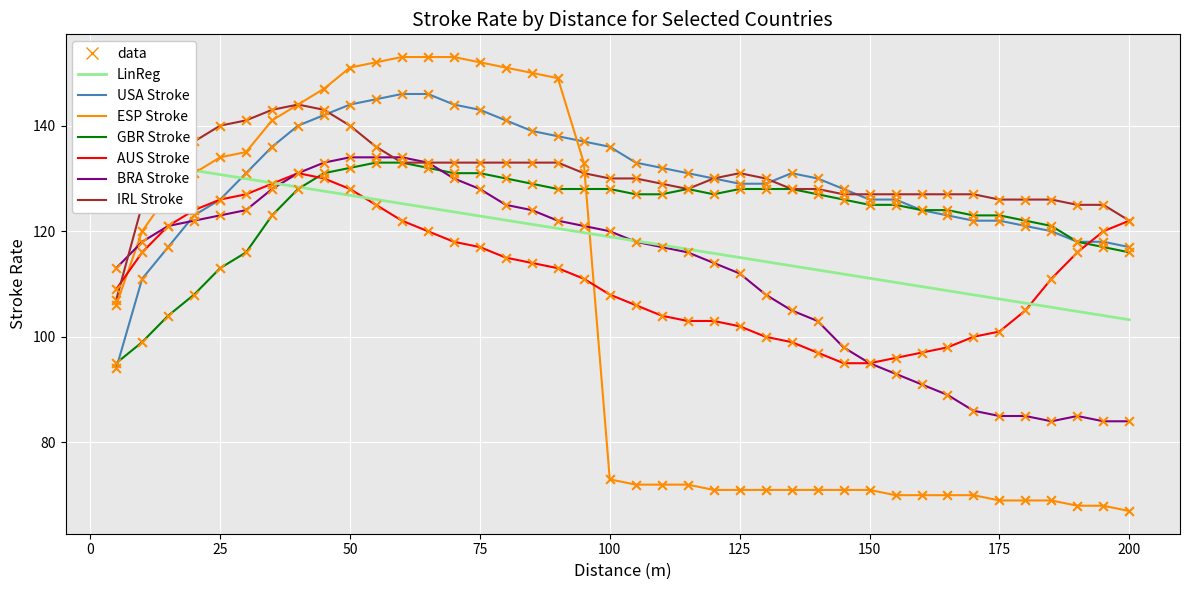

Which series contains the highest Y value?

ESP Stroke